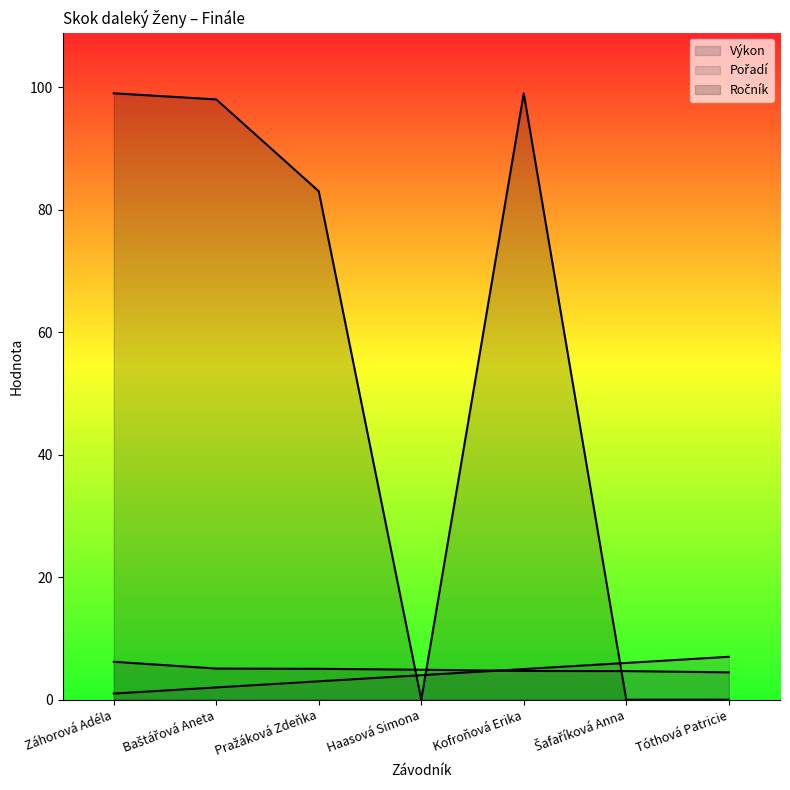

The value of Ročník at Baštářová Aneta is 98.0. True or false?

True